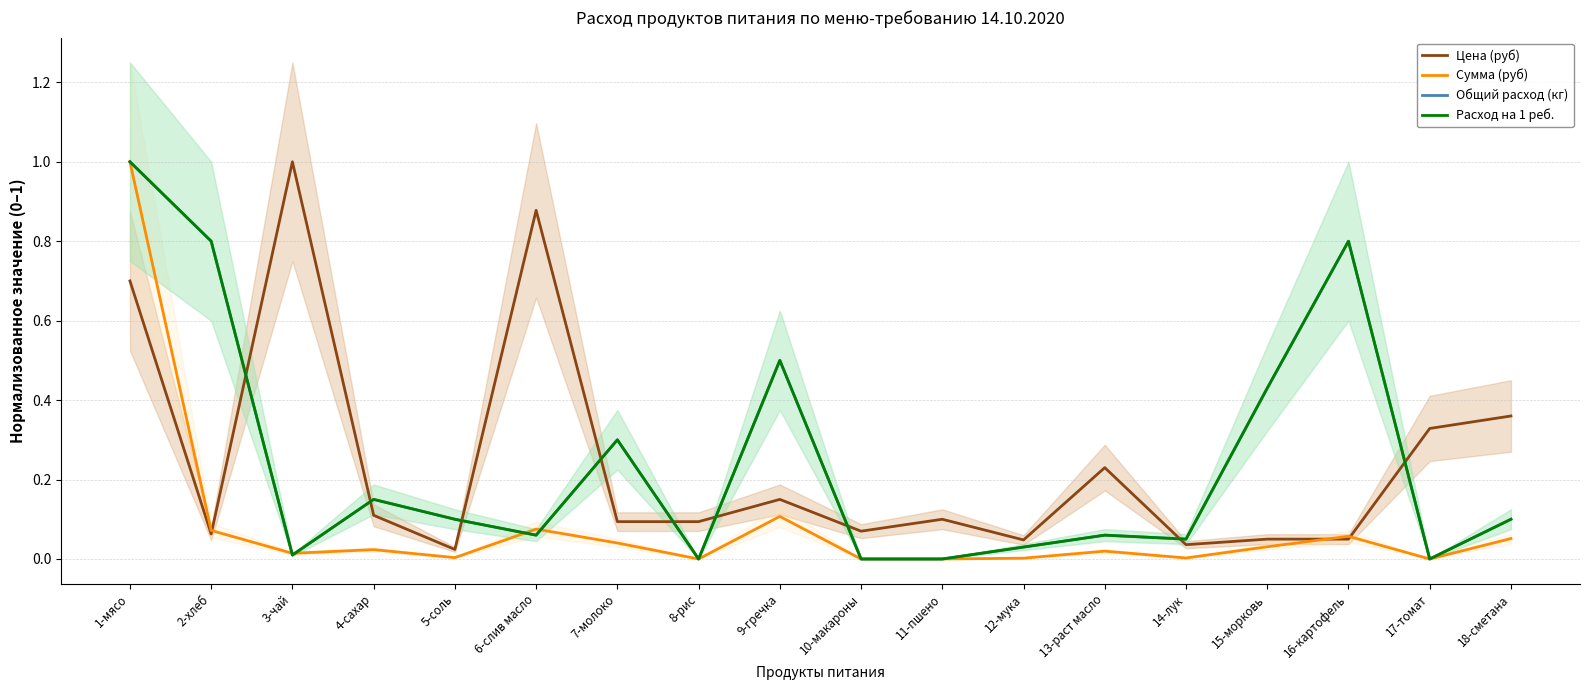

Reading left to right, extract all data points from this chart.

Цена (руб): 1-мясо=0.7	2-хлеб=0.1	3-чай=1.0	4-сахар=0.1	5-соль=0.0	6-слив масло=0.9	7-молоко=0.1	8-рис=0.1	9-гречка=0.1	10-макароны=0.1	11-пшено=0.1	12-мука=0.0	13-раст масло=0.2	14-лук=0.0	15-морковь=0.1	16-картофель=0.1	17-томат=0.3	18-сметана=0.4
Сумма (руб): 1-мясо=1.0	2-хлеб=0.1	3-чай=0.0	4-сахар=0.0	5-соль=0.0	6-слив масло=0.1	7-молоко=0.0	8-рис=0.0	9-гречка=0.1	10-макароны=0.0	11-пшено=0.0	12-мука=0.0	13-раст масло=0.0	14-лук=0.0	15-морковь=0.0	16-картофель=0.1	17-томат=0.0	18-сметана=0.1
Общий расход (кг): 1-мясо=1.0	2-хлеб=0.8	3-чай=0.0	4-сахар=0.1	5-соль=0.1	6-слив масло=0.1	7-молоко=0.3	8-рис=0.0	9-гречка=0.5	10-макароны=0.0	11-пшено=0.0	12-мука=0.0	13-раст масло=0.1	14-лук=0.0	15-морковь=0.4	16-картофель=0.8	17-томат=0.0	18-сметана=0.1
Расход на 1 реб.: 1-мясо=1.0	2-хлеб=0.8	3-чай=0.0	4-сахар=0.1	5-соль=0.1	6-слив масло=0.1	7-молоко=0.3	8-рис=0.0	9-гречка=0.5	10-макароны=0.0	11-пшено=0.0	12-мука=0.0	13-раст масло=0.1	14-лук=0.0	15-морковь=0.4	16-картофель=0.8	17-томат=0.0	18-сметана=0.1